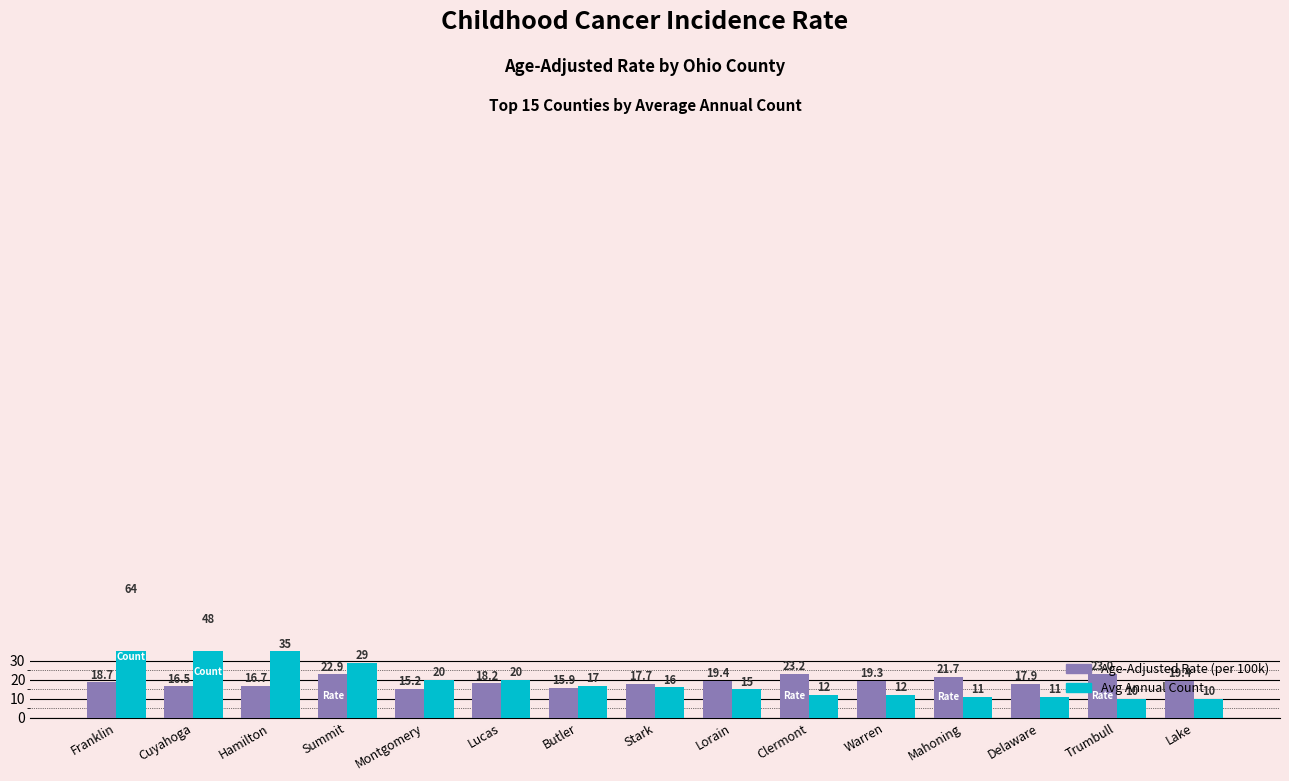

Rank the series at Stark from highest to lowest value.

Age-Adjusted Rate, Average Annual Count